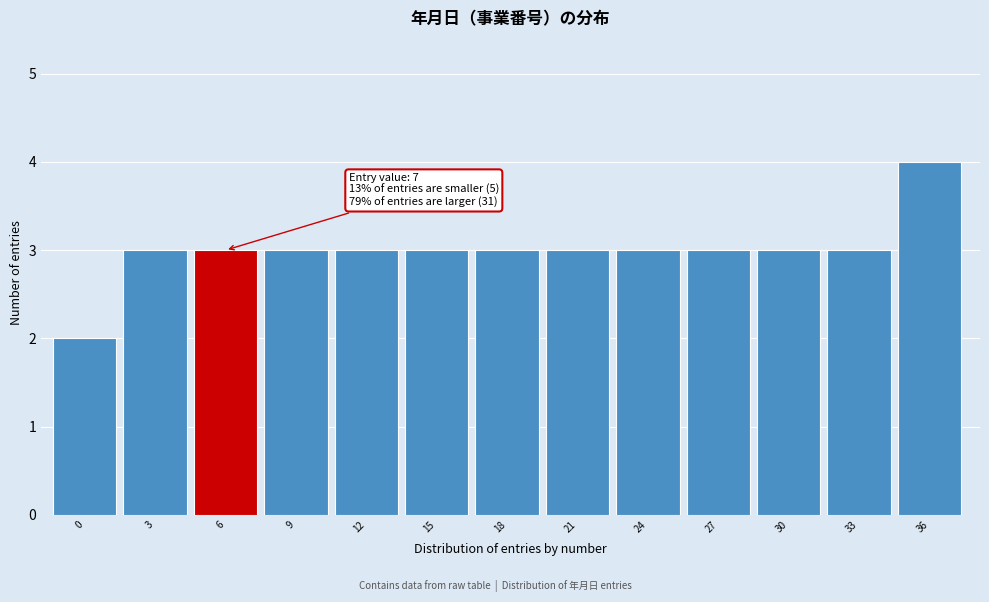

Reading left to right, extract all data points from this chart.

0=2	3=3	6=3	9=3	12=3	15=3	18=3	21=3	24=3	27=3	30=3	33=3	36=4